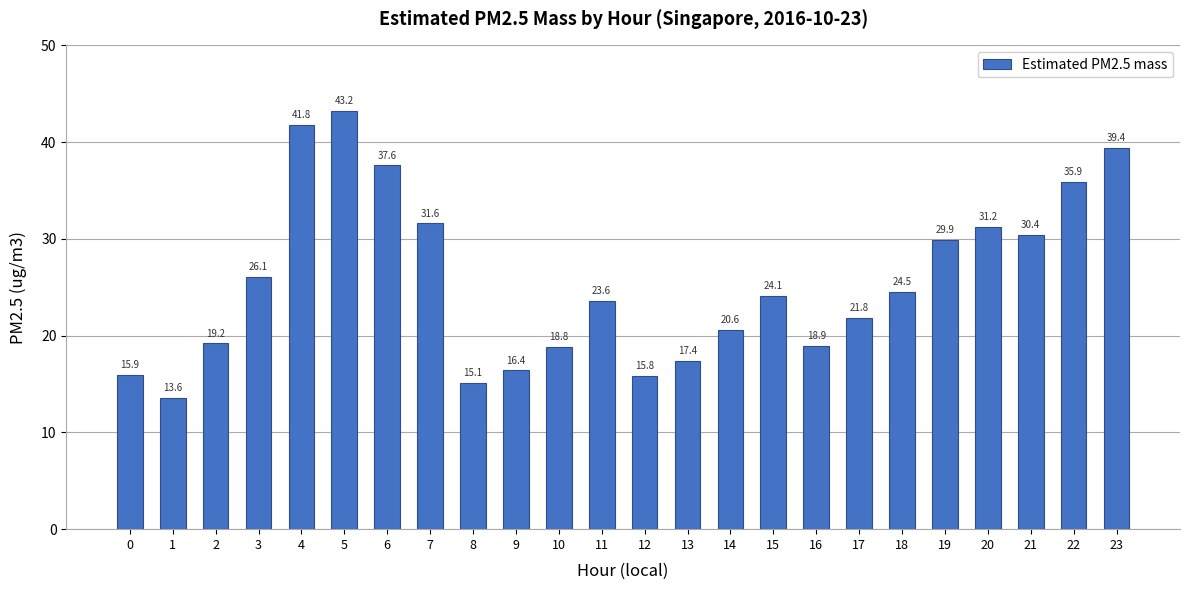

Rank the categories by value from highest to lowest.

5, 4, 23, 6, 22, 7, 20, 21, 19, 3, 18, 15, 11, 17, 14, 2, 16, 10, 13, 9, 0, 12, 8, 1